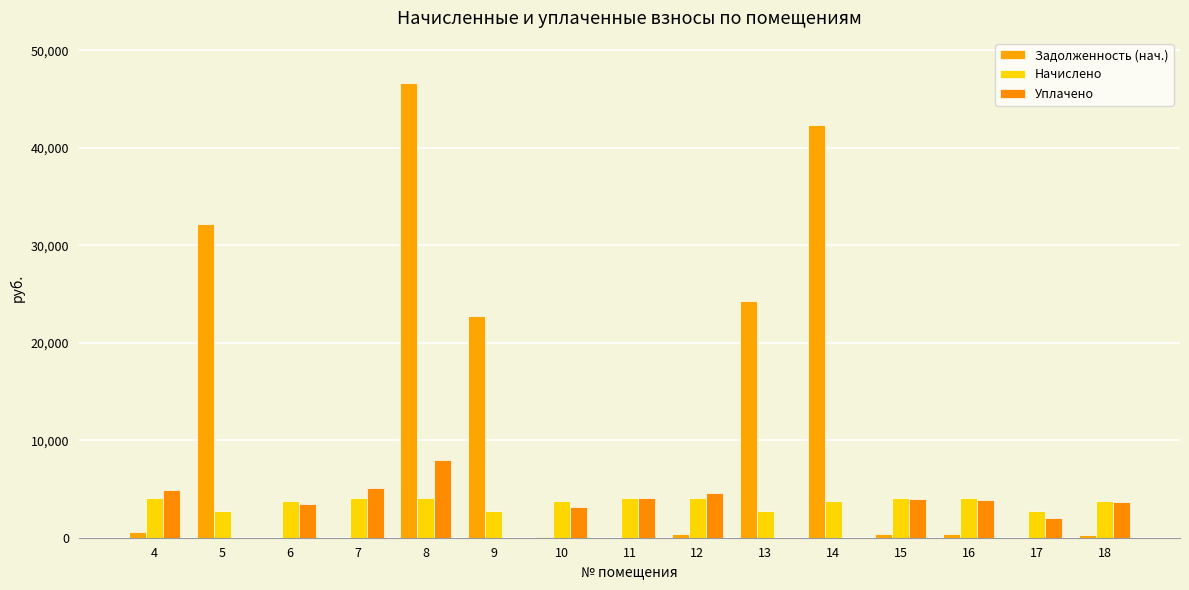

True or false: Задолженность (нач.) has a value of 311.2 at 18.

True